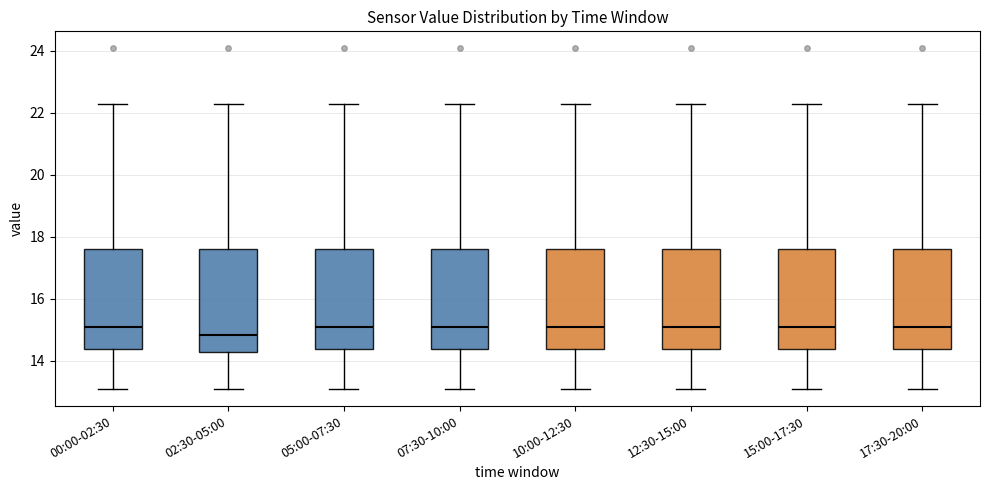

Reading left to right, transcribe this box plot: for each box, give where its median line is, the range the box spans, and where its two whiskers end, as read against the y-axis. The values are not printed on the chart, so give them approximately, as read against the axis.

00:00-02:30: median 15.0, box 14.4 to 17.6, whiskers 13.2 to 22.2
02:30-05:00: median 14.8, box 14.2 to 17.6, whiskers 13.2 to 22.2
05:00-07:30: median 15.0, box 14.4 to 17.6, whiskers 13.2 to 22.2
07:30-10:00: median 15.0, box 14.4 to 17.6, whiskers 13.2 to 22.2
10:00-12:30: median 15.0, box 14.4 to 17.6, whiskers 13.2 to 22.2
12:30-15:00: median 15.0, box 14.4 to 17.6, whiskers 13.2 to 22.2
15:00-17:30: median 15.0, box 14.4 to 17.6, whiskers 13.2 to 22.2
17:30-20:00: median 15.0, box 14.4 to 17.6, whiskers 13.2 to 22.2